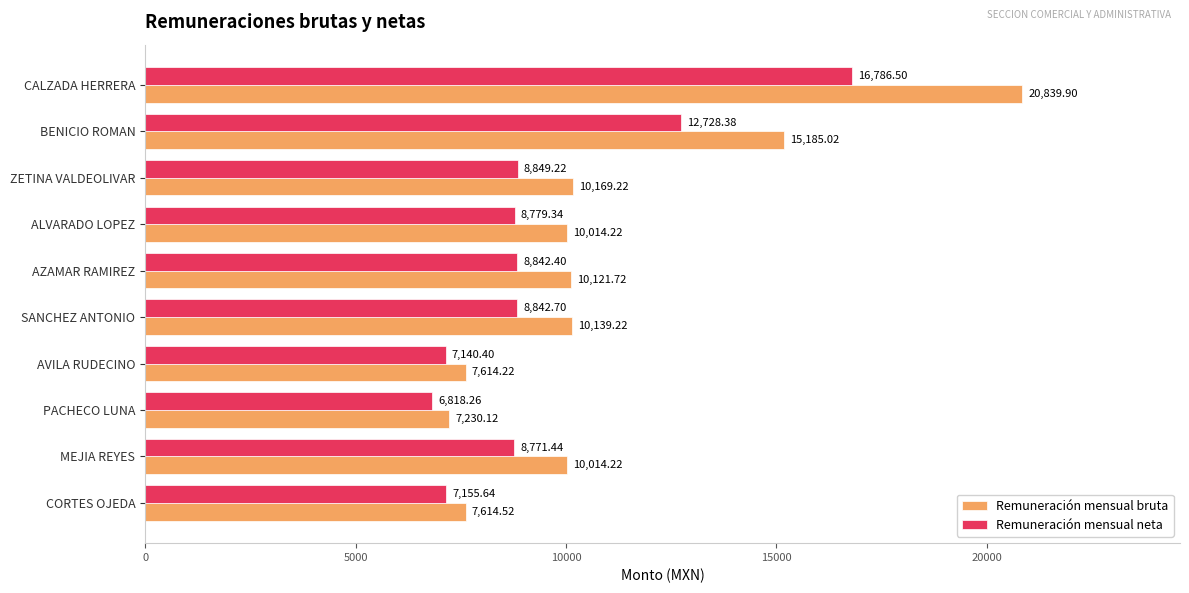

Rank the categories by Remuneración mensual neta value from lowest to highest.

PACHECO LUNA, AVILA RUDECINO, CORTES OJEDA, MEJIA REYES, ALVARADO LOPEZ, AZAMAR RAMIREZ, SANCHEZ ANTONIO, ZETINA VALDEOLIVAR, BENICIO ROMAN, CALZADA HERRERA